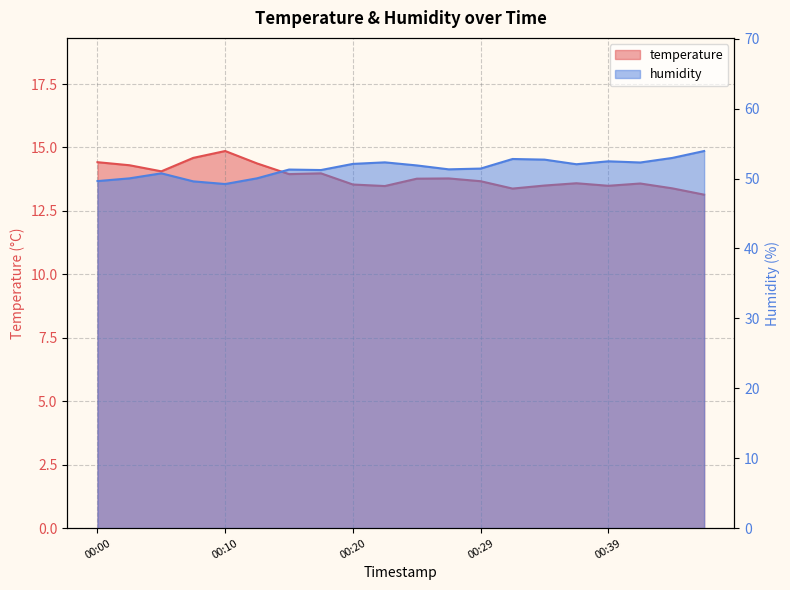

Reading left to right, what are all the values shown in this chart?

temperature: 14.4	14.3	14.1	14.6	14.9	14.4	13.9	14.0	13.5	13.5	13.8	13.8	13.7	13.4	13.5	13.6	13.5	13.6	13.4	13.1
humidity: 49.6	50.0	50.7	49.6	49.2	50.0	51.3	51.2	52.1	52.3	51.9	51.3	51.4	52.8	52.7	52.0	52.5	52.3	52.9	53.9